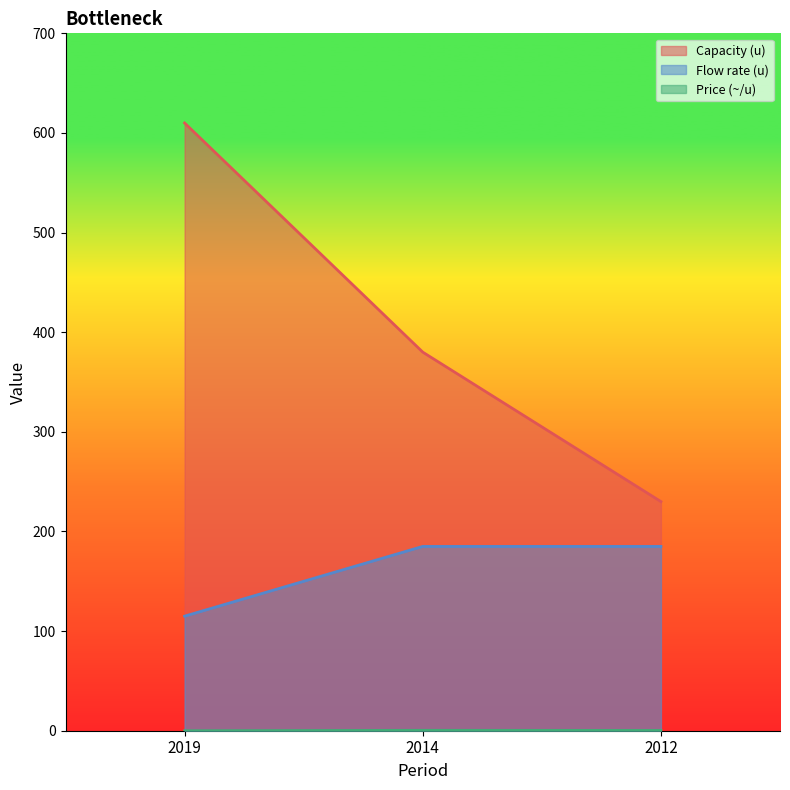

How many lines are shown in the chart?

3